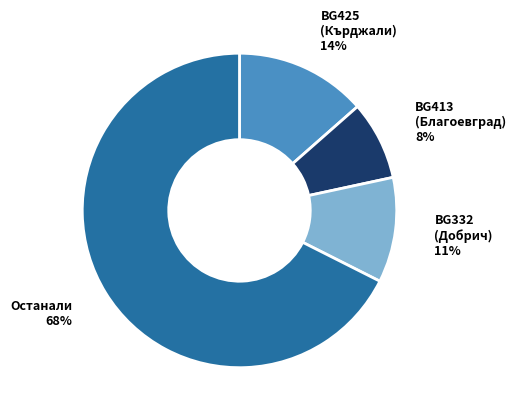

To the nearest percent, what is the difference between the largest and smallest slice percentages?

59%